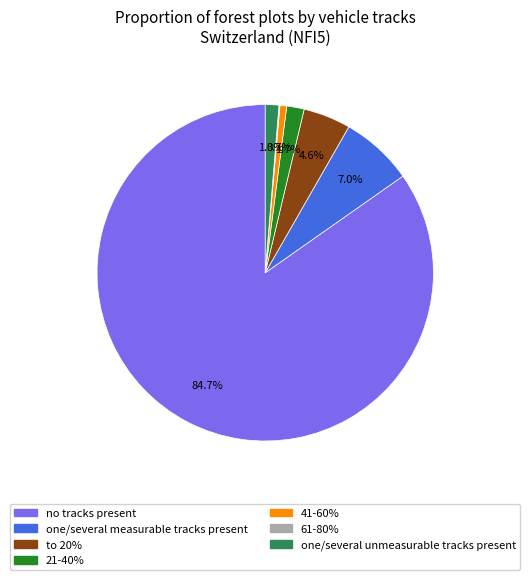

The no tracks present slice represents 85% of the pie. True or false?

True